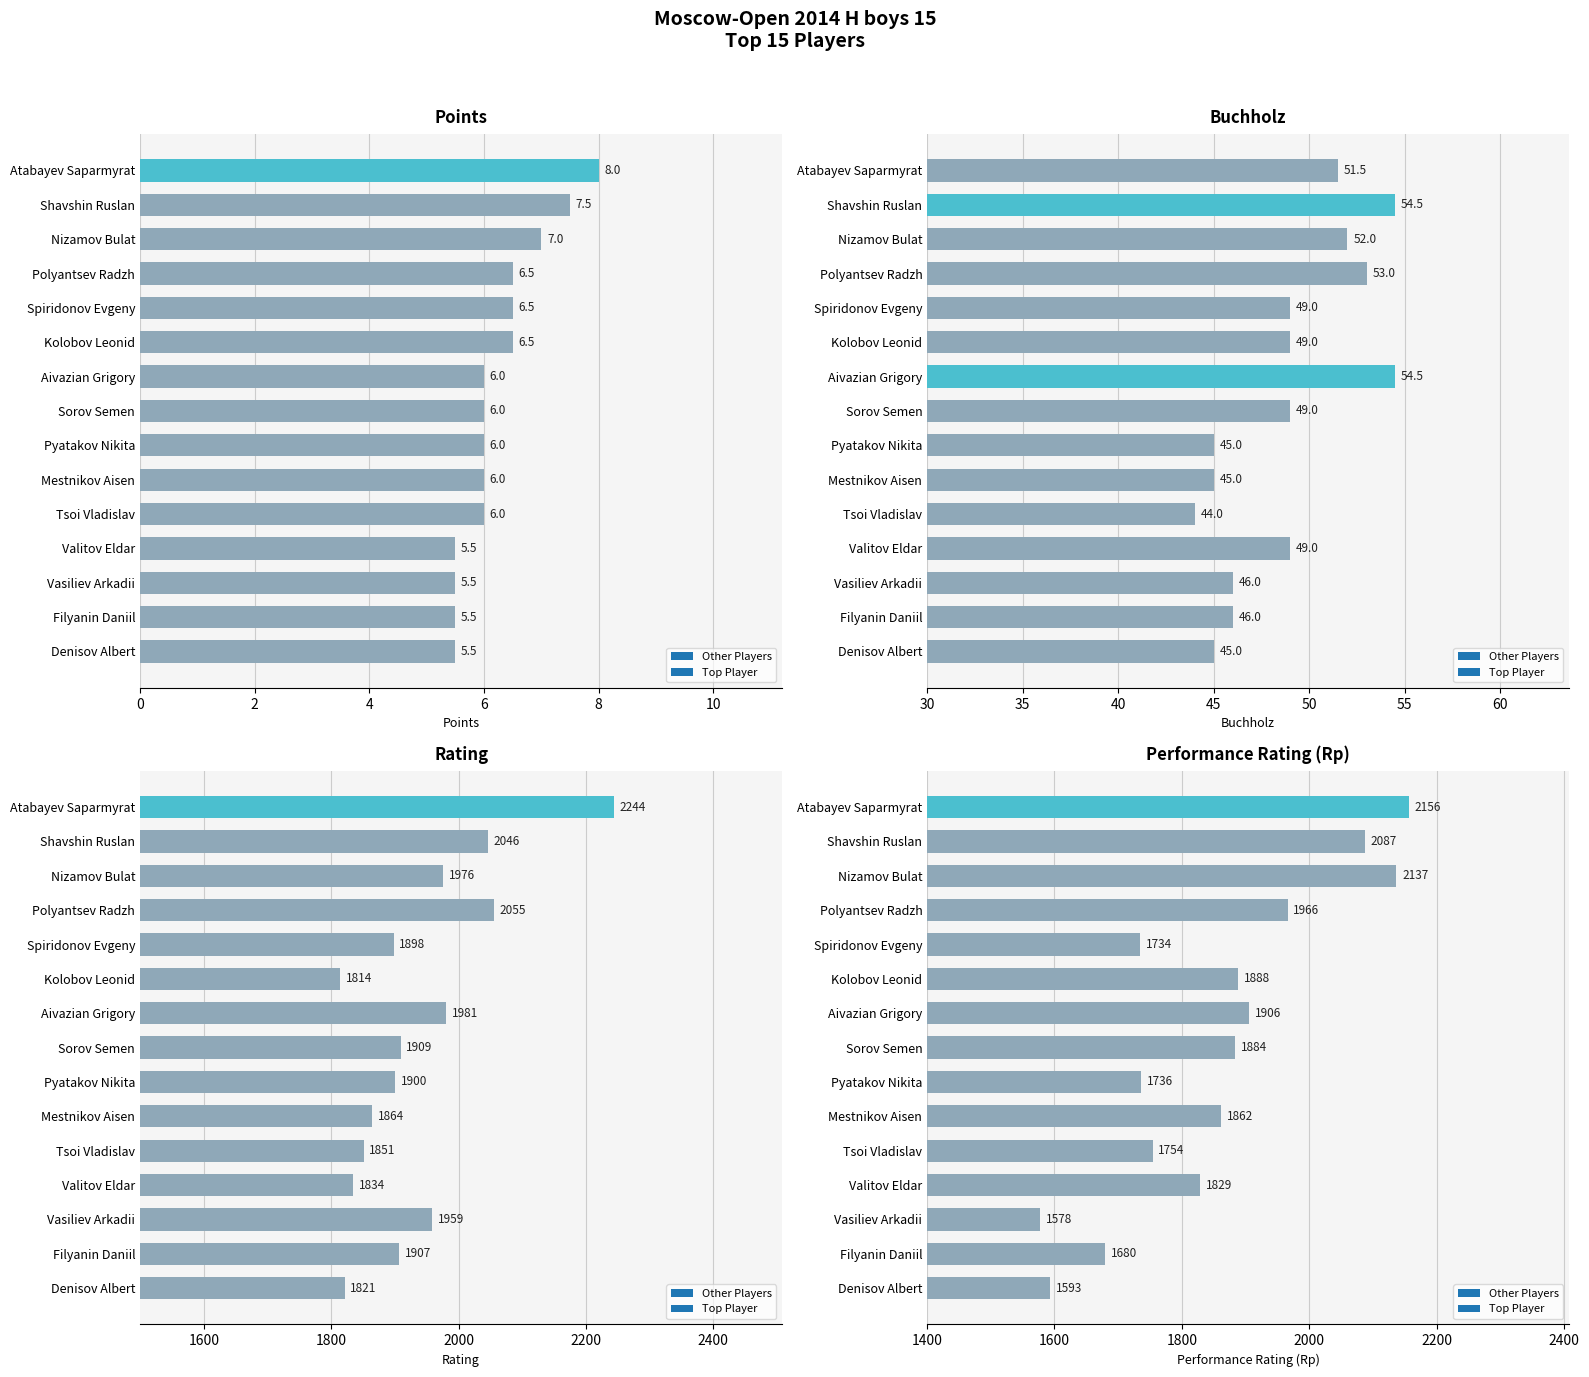

What is the value of the Rp bar at the 7th from the left?

1906.0